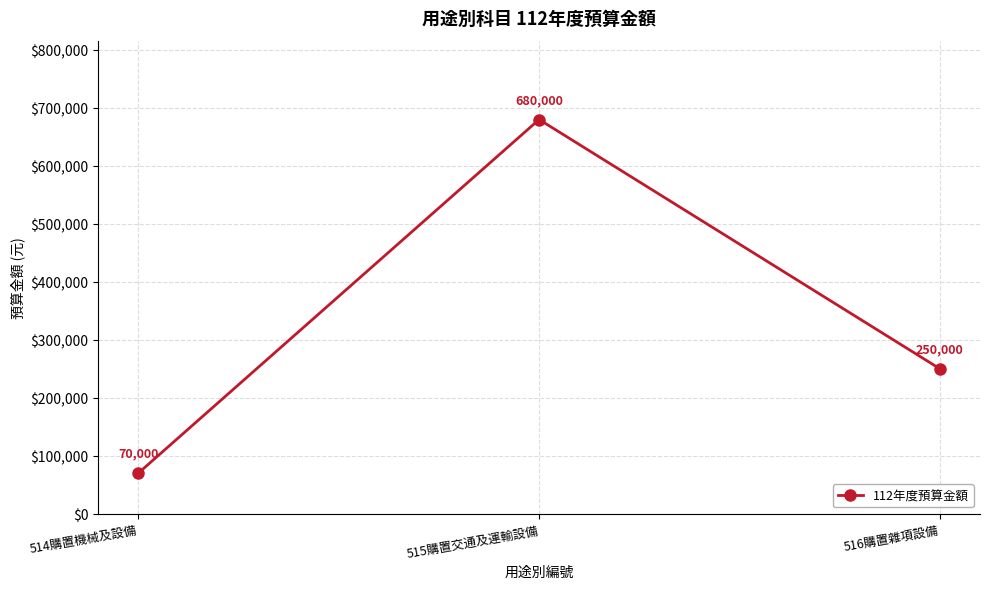

Reading left to right, extract all data points from this chart.

70000	680000	250000